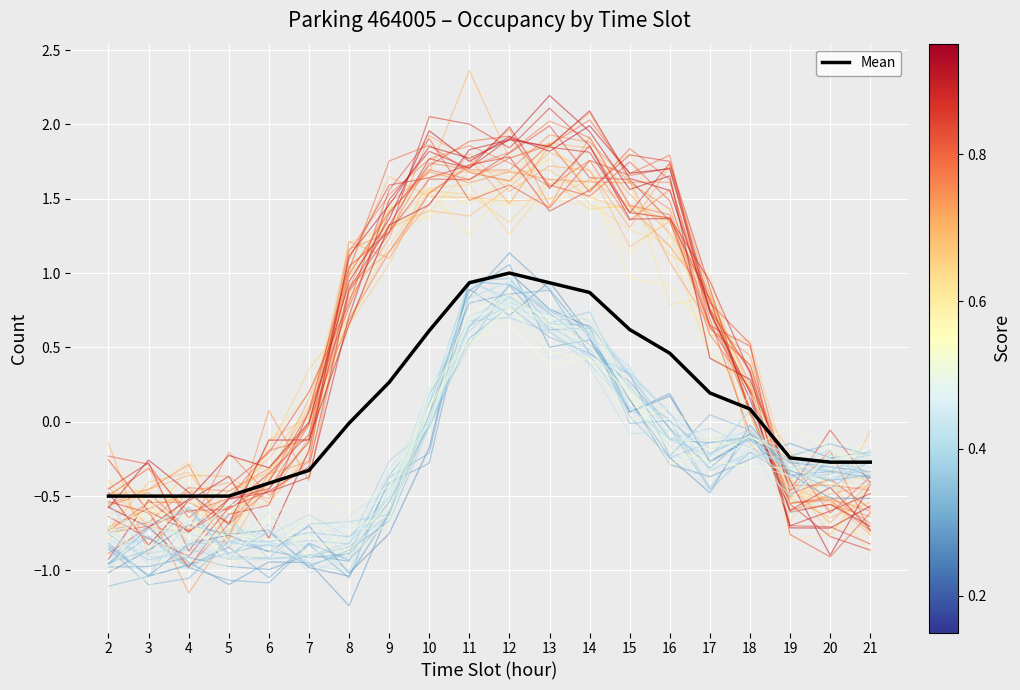

Between 8 and 12, which is larger?

12